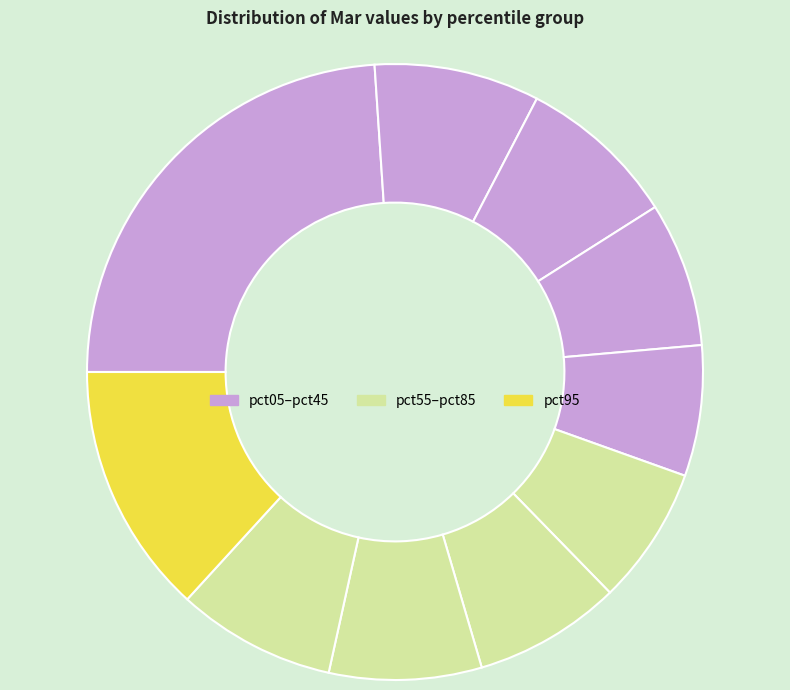

How many segments does this pie chart have?

10